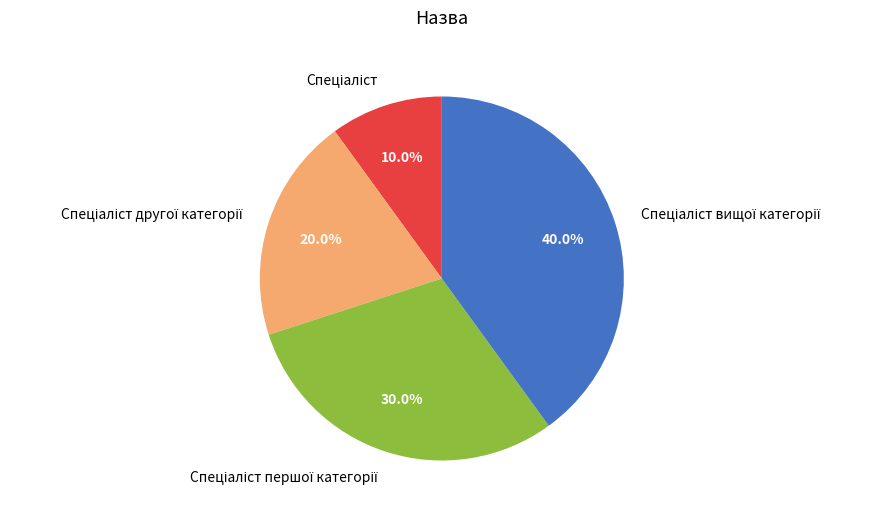

Is there a majority slice in this chart?

No